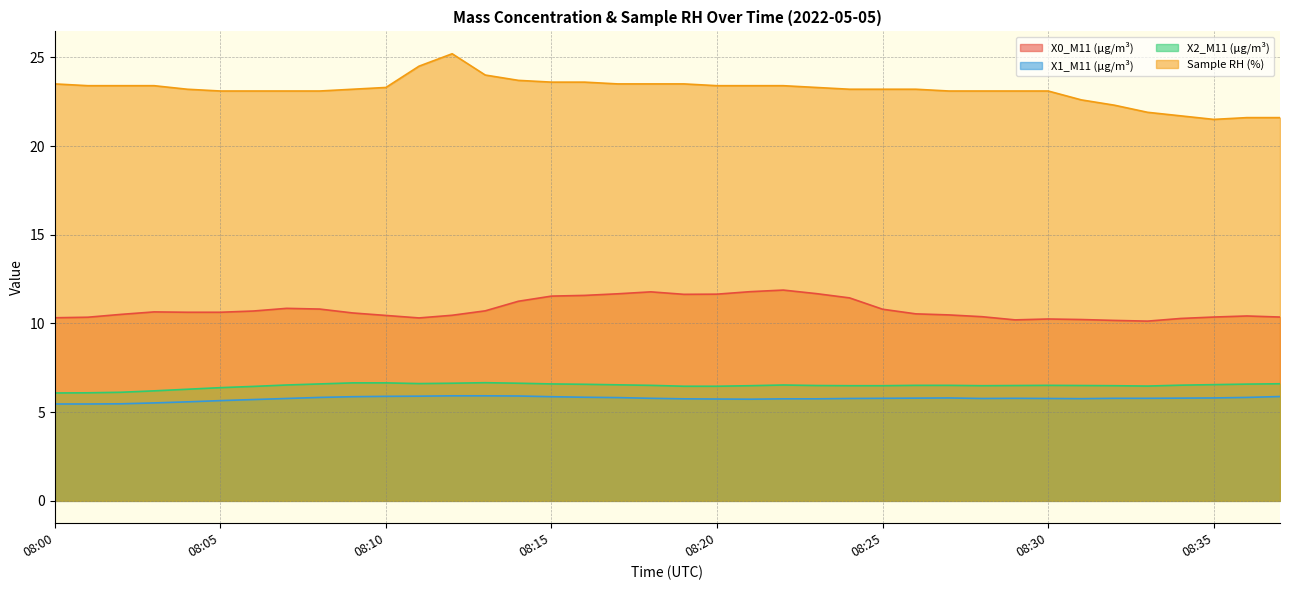

What value does the X2_M11 (μg/m³) series have at 08:22?

6.5